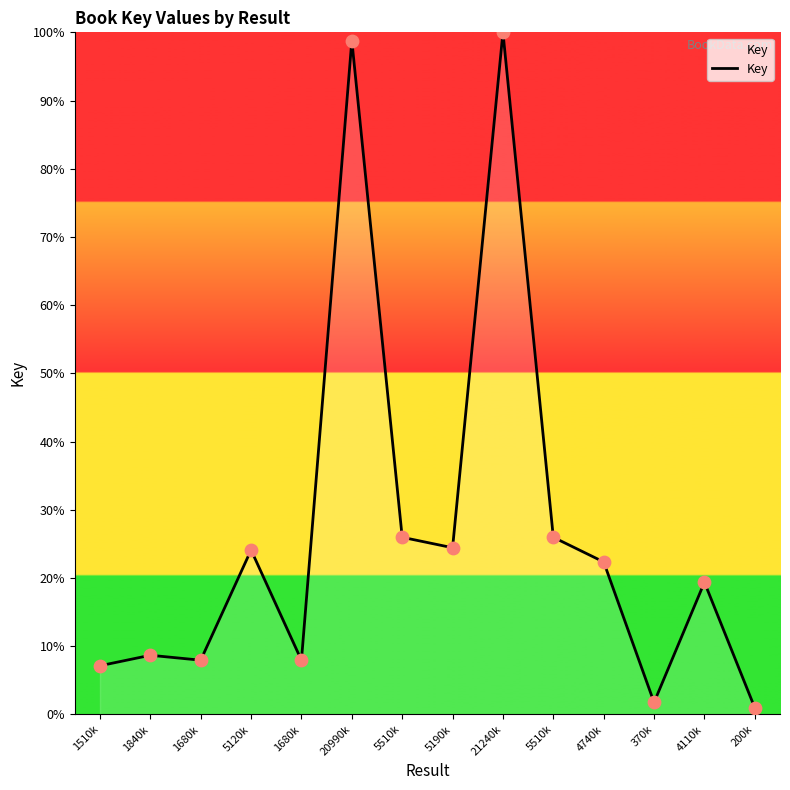

What is the change in value from 5190k to 21240k?

+75.6